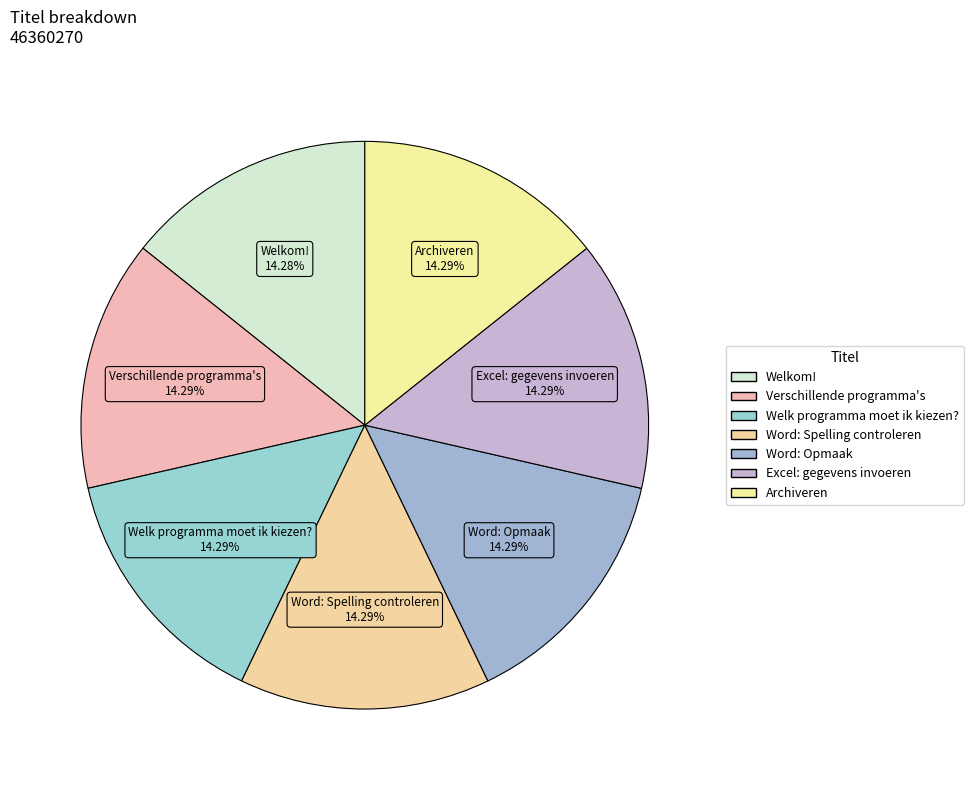

Do Welkom! and Archiveren together represent more than half of the pie?

No